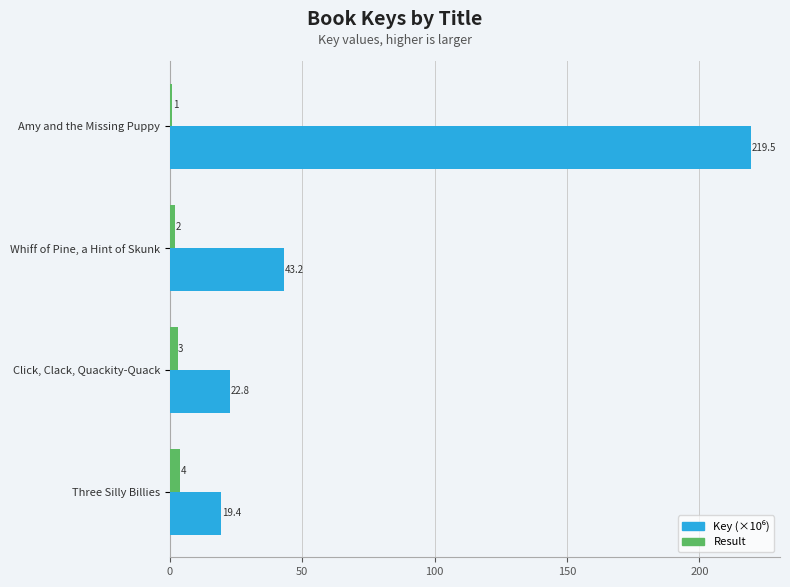

True or false: Result has a value of 4.0 at Three Silly Billies.

True